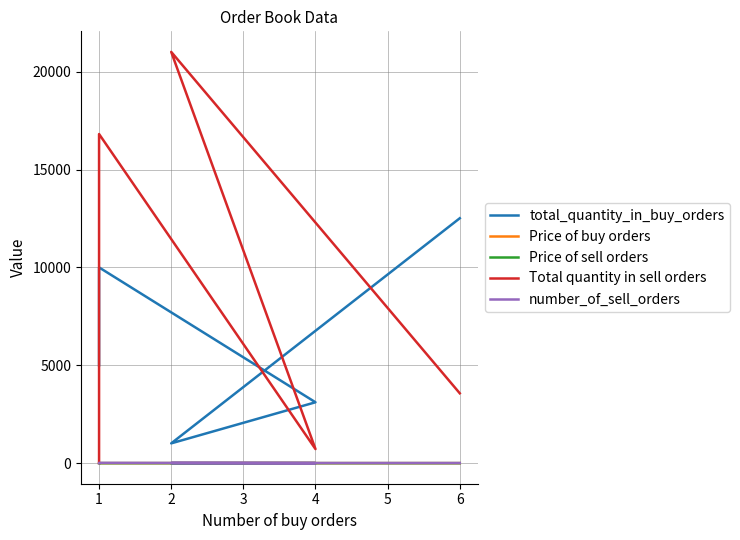

What is the difference between the second highest and minimum values in the number_of_sell_orders series?

7.0